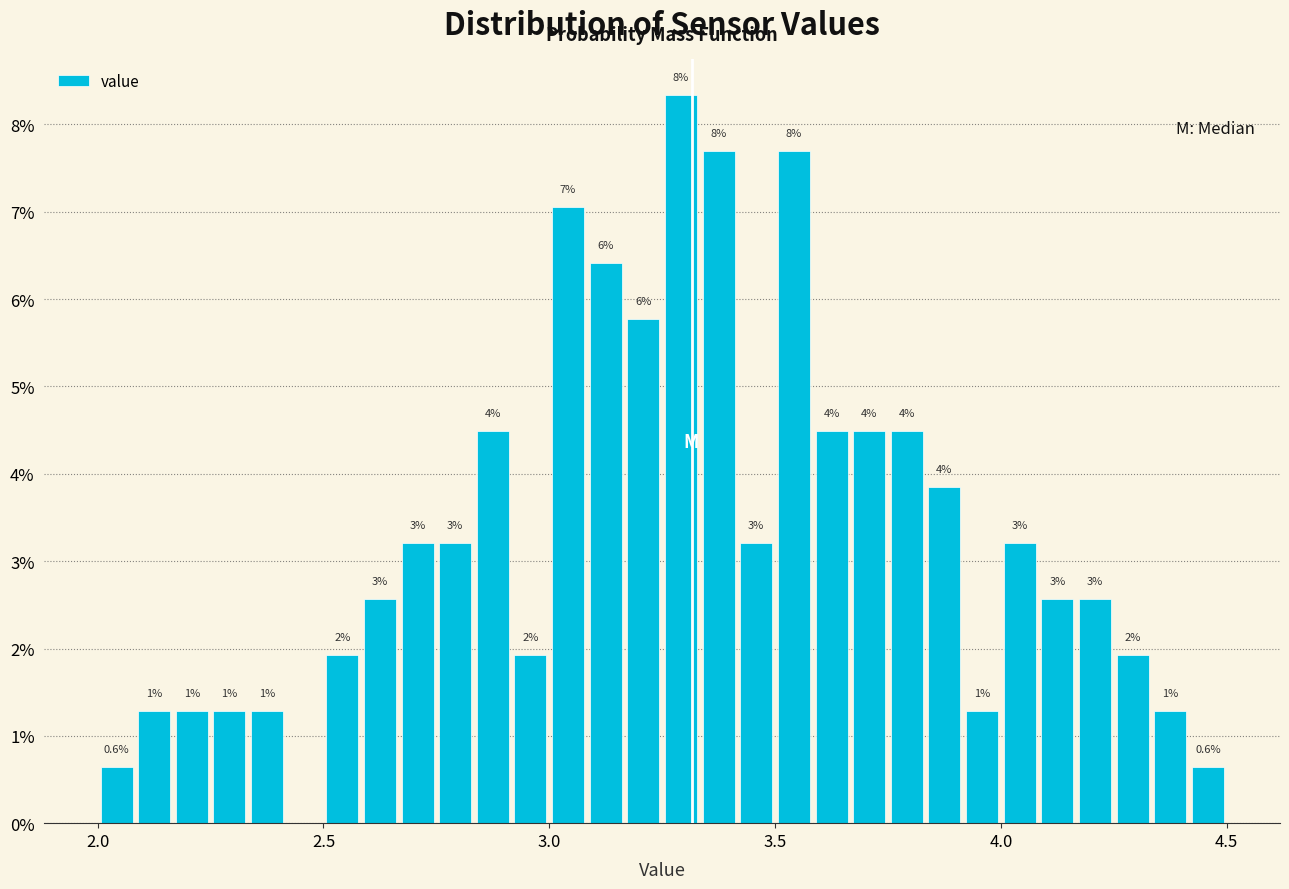

Around what value on the x-axis is the tallest bar? Give the approximate position of its centre, as read against the axis.

3.30